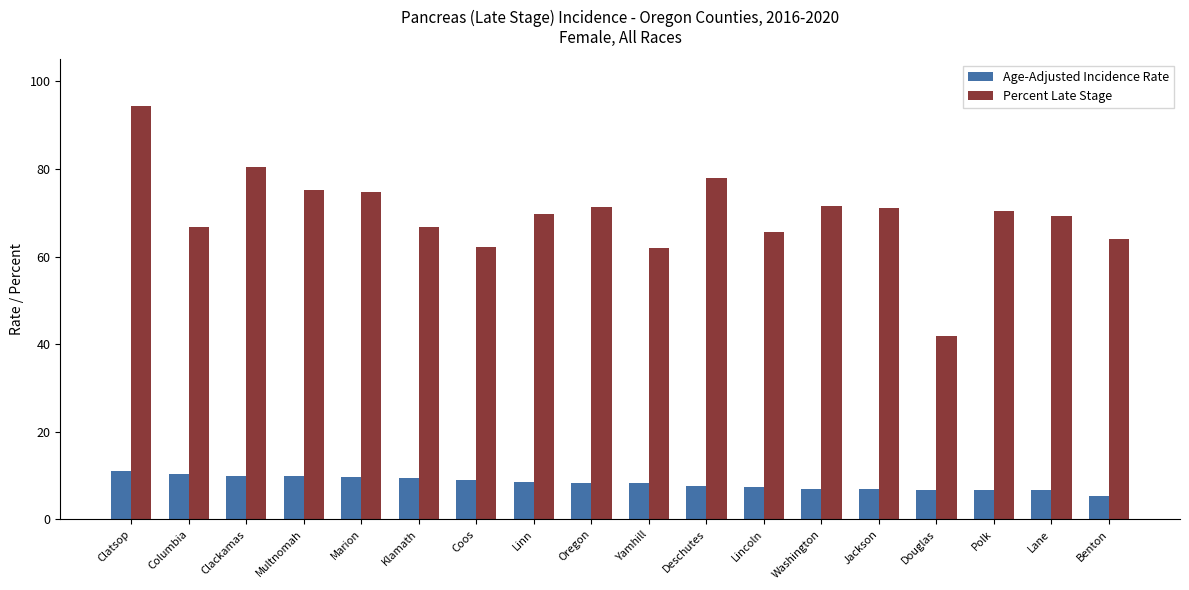

What is the sum of all Percent Late Stage values?

1255.2